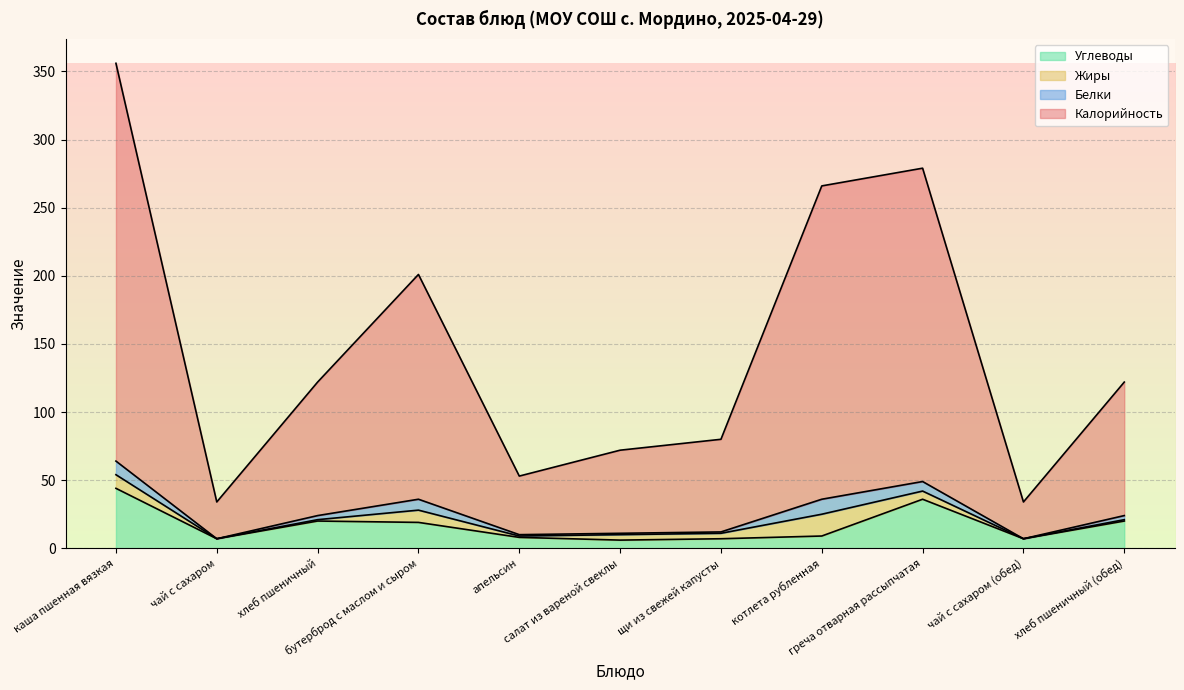

What is the highest value of the Углеводы series?

44